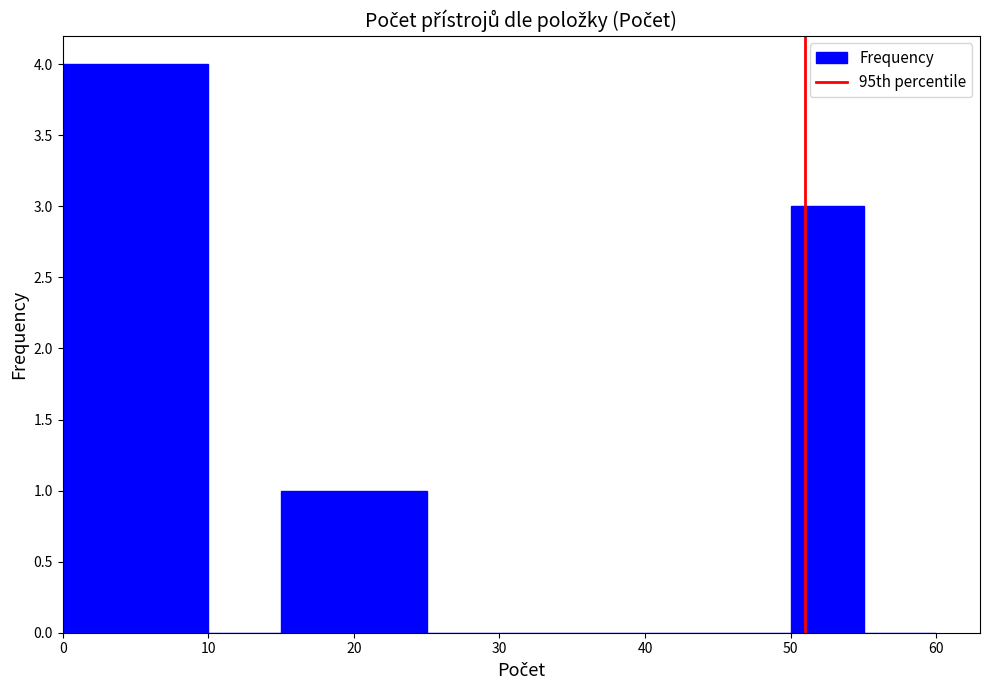

Reading left to right, transcribe this chart: for each bar, give the range it covers on the x-axis and its height. The values are not printed on the chart, so give them approximately, as read against the axis.

0 to 5: 4
5 to 10: 4
10 to 15: 0
15 to 20: 1
20 to 25: 1
25 to 30: 0
30 to 35: 0
35 to 40: 0
40 to 45: 0
45 to 50: 0
50 to 55: 3
55 to 60: 0